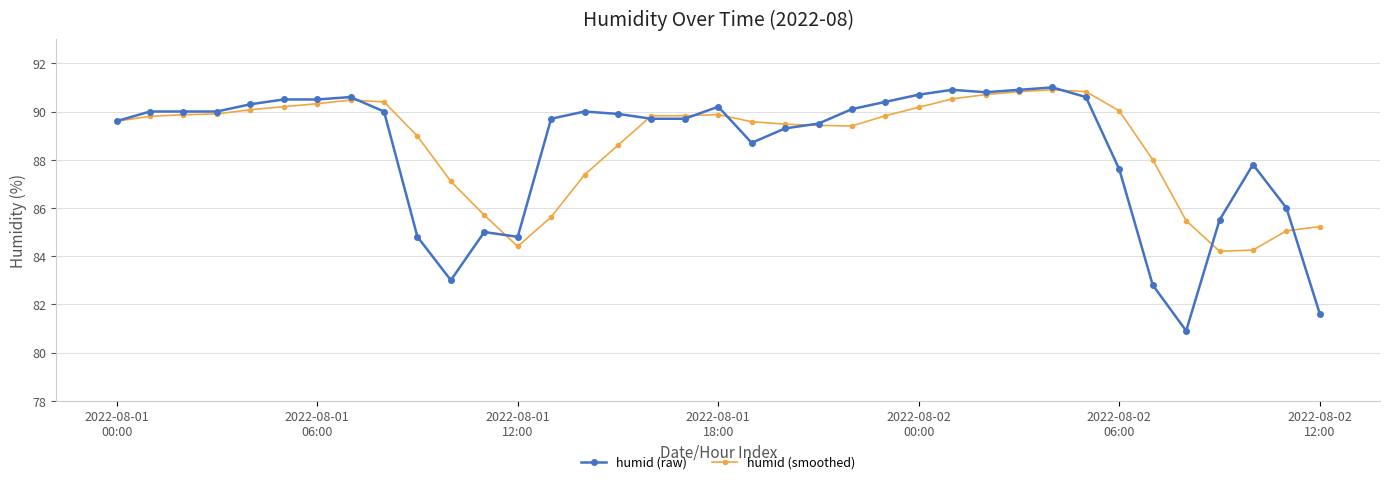

How many values in the humid (raw) series exceed 89?

25